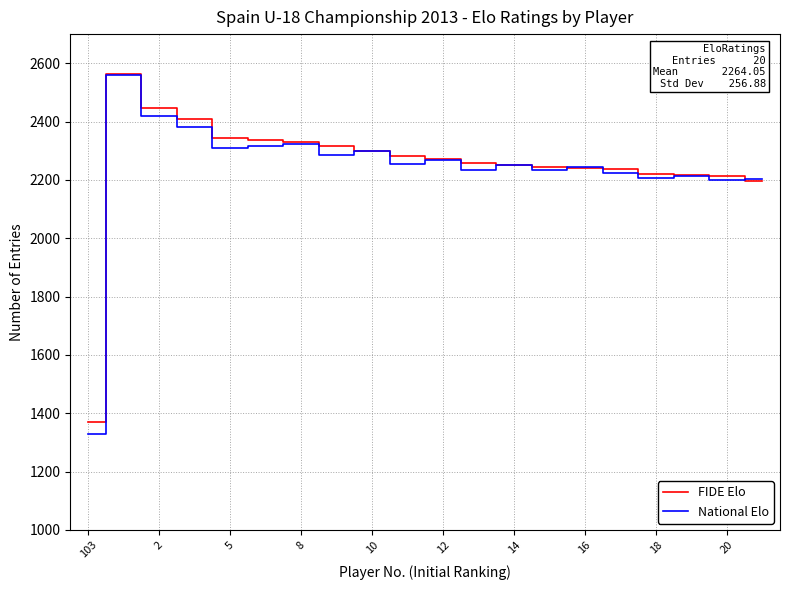

What is the minimum value for FIDE Elo?

1370